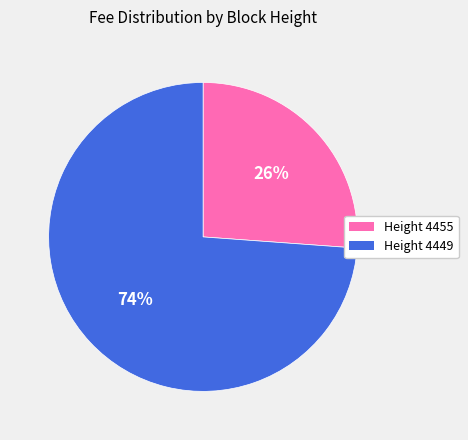

To the nearest percent, what is the difference between the Height 4455 and Height 4449 slice percentages?

48%